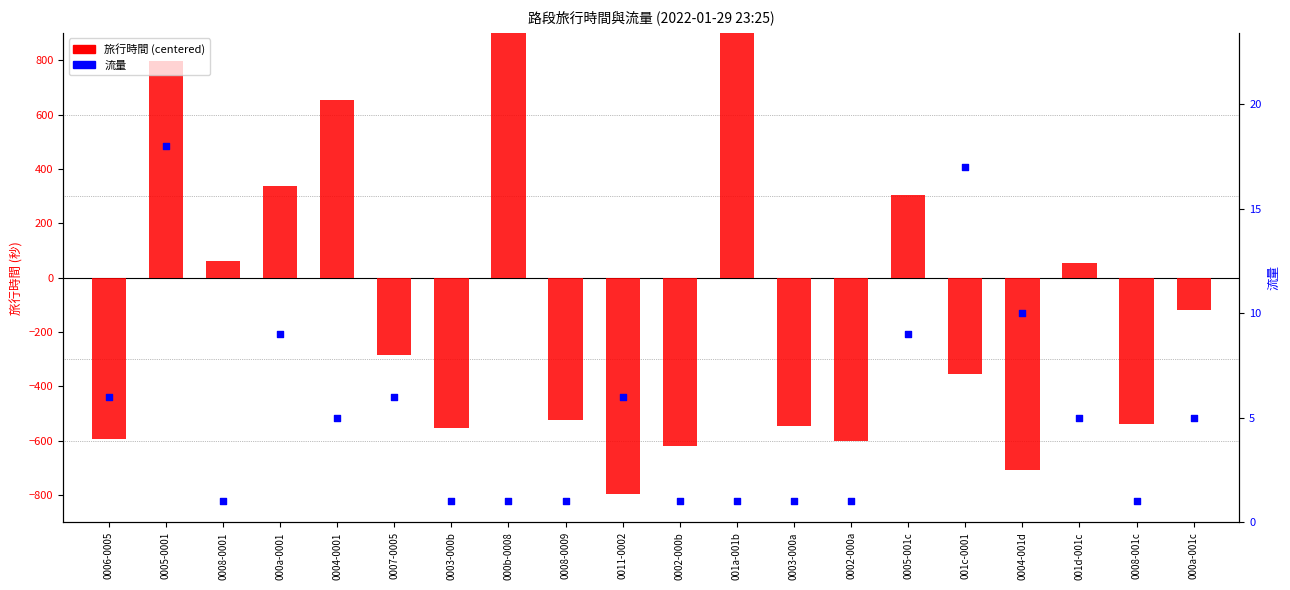

Which series contains the highest Y value?

旅行時間 (centered)